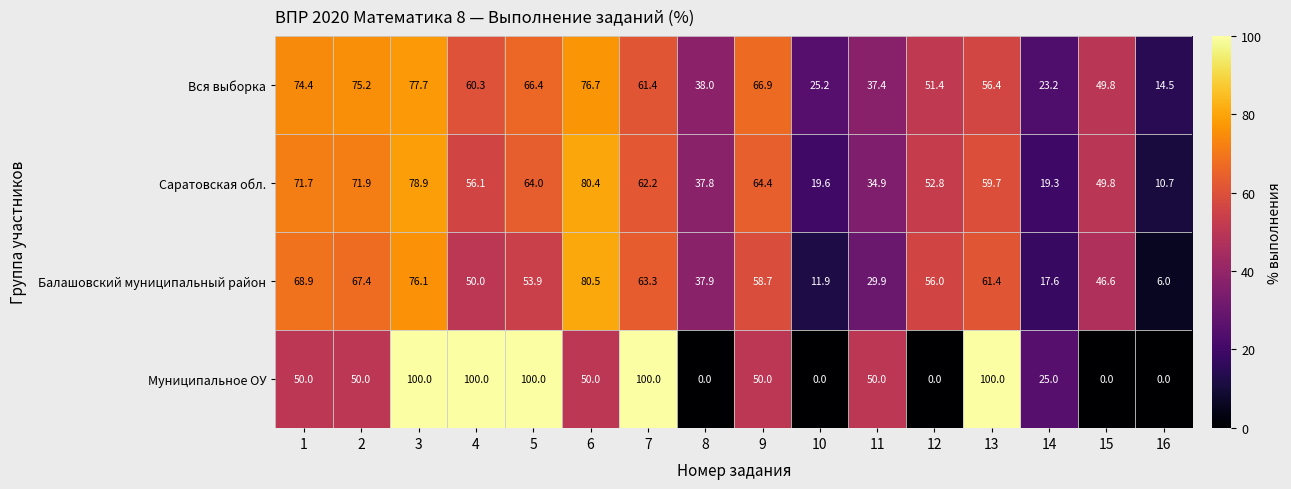

Rank the series at 16 from lowest to highest value.

Муниципальное ОУ, Балашовский муниципальный район, Саратовская обл., Вся выборка